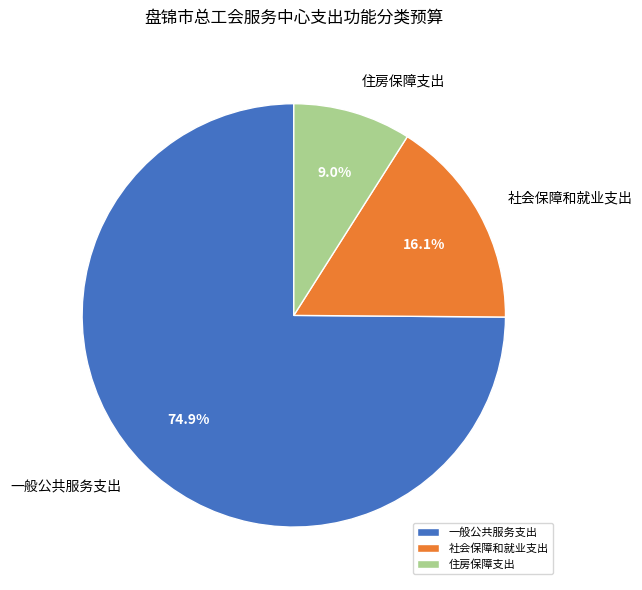

Combined, do 社会保障和就业支出 and 一般公共服务支出 account for over 50%?

Yes